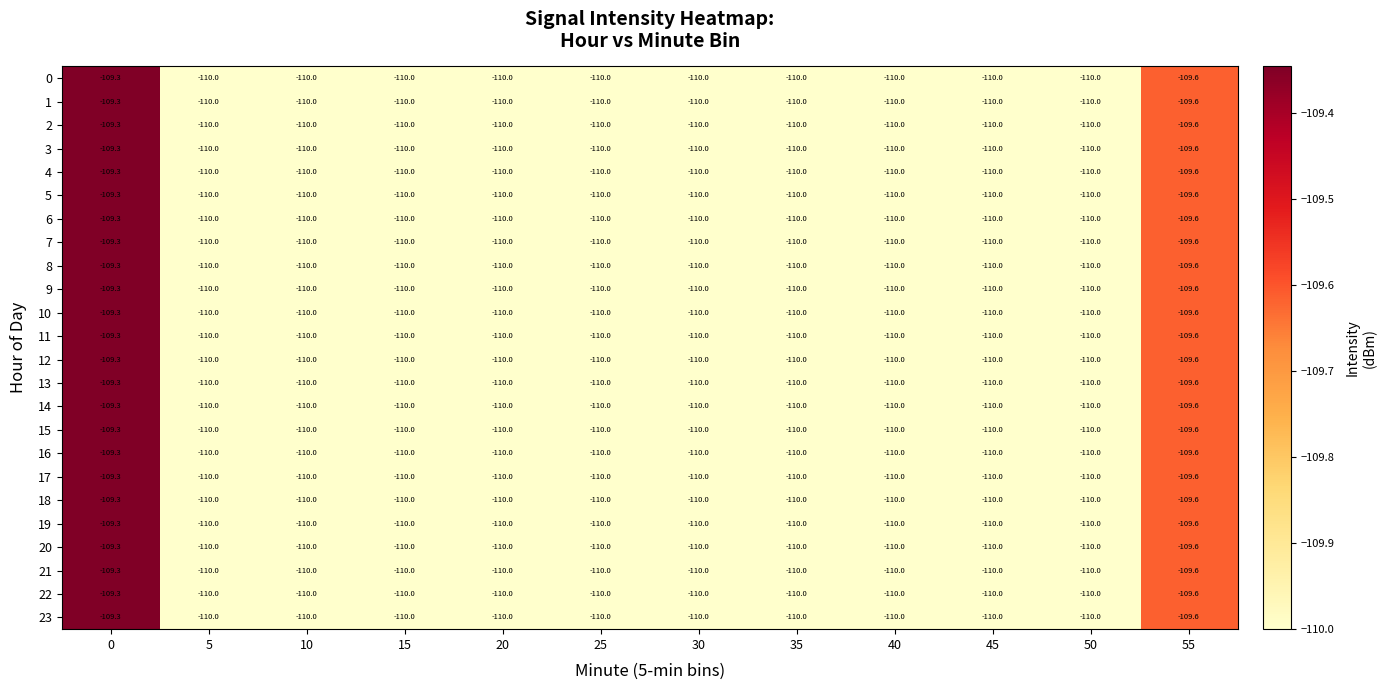

Is it true that 12 equals -110.0 at 5?

True